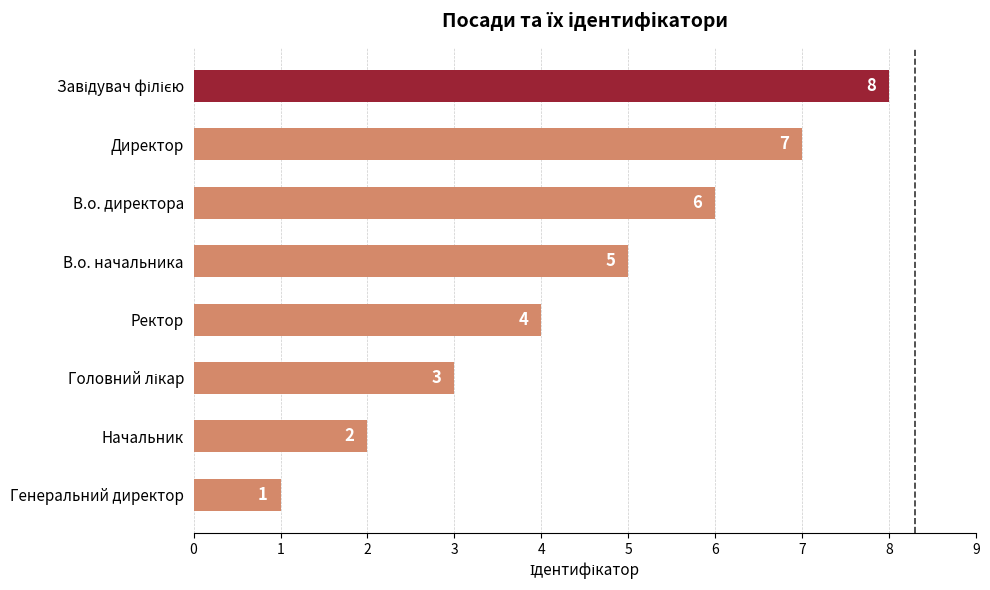

Are the bars horizontal?

Yes